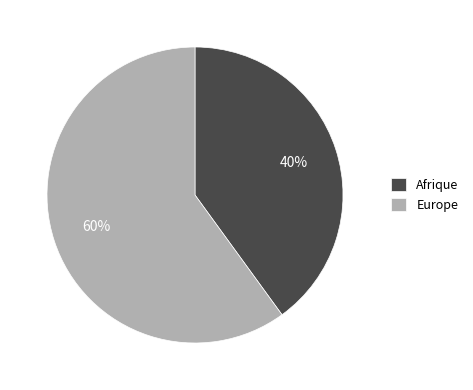

Which has a higher value, Europe or Afrique?

Europe